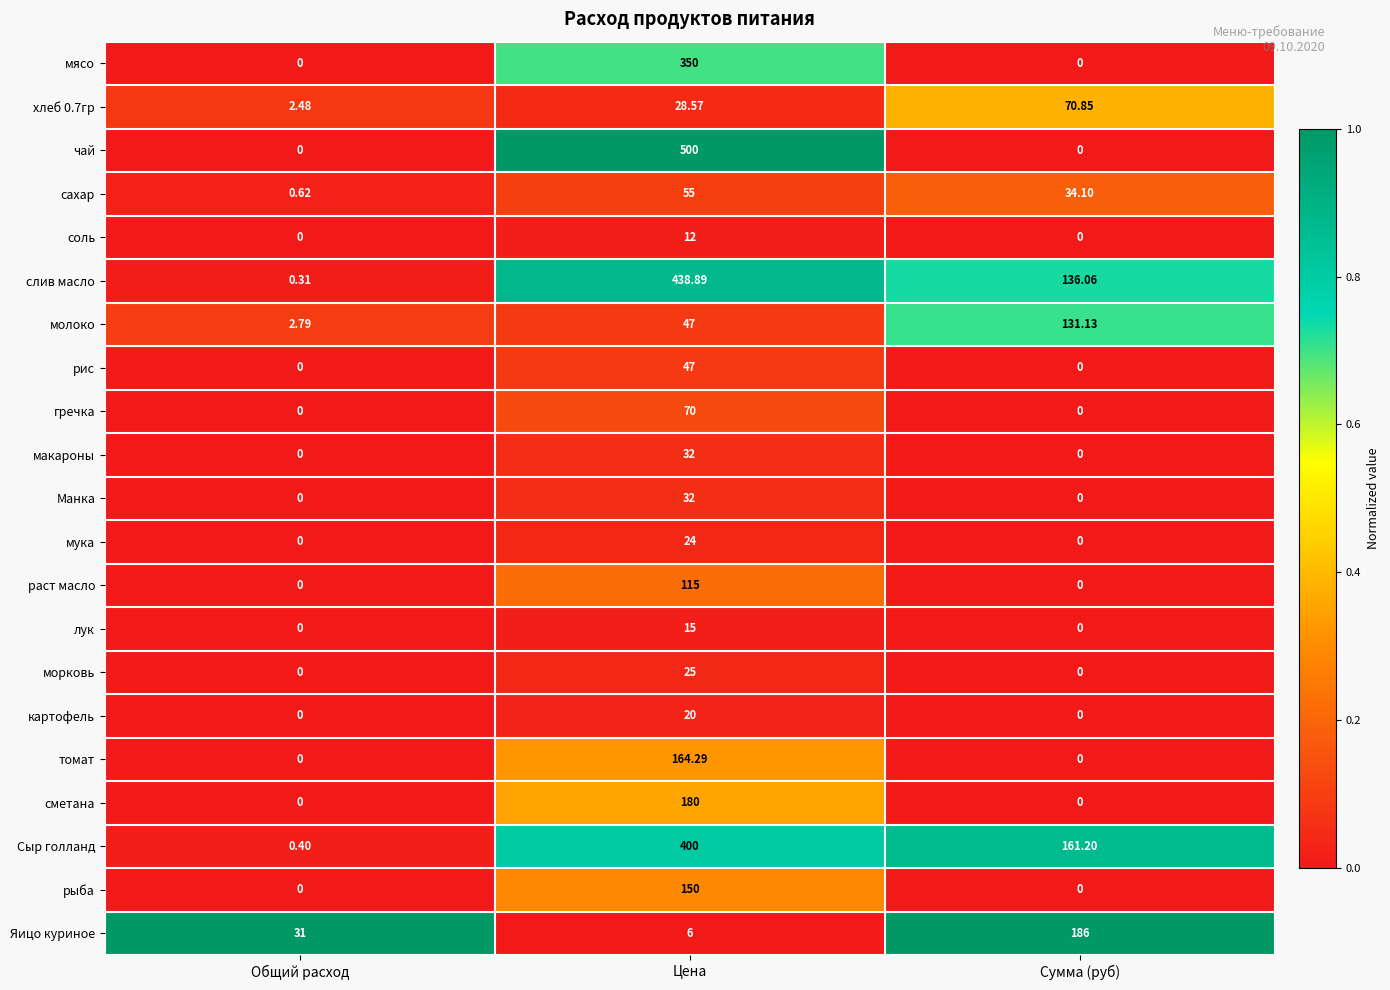

Which label corresponds to the largest value in the chart?

Цена